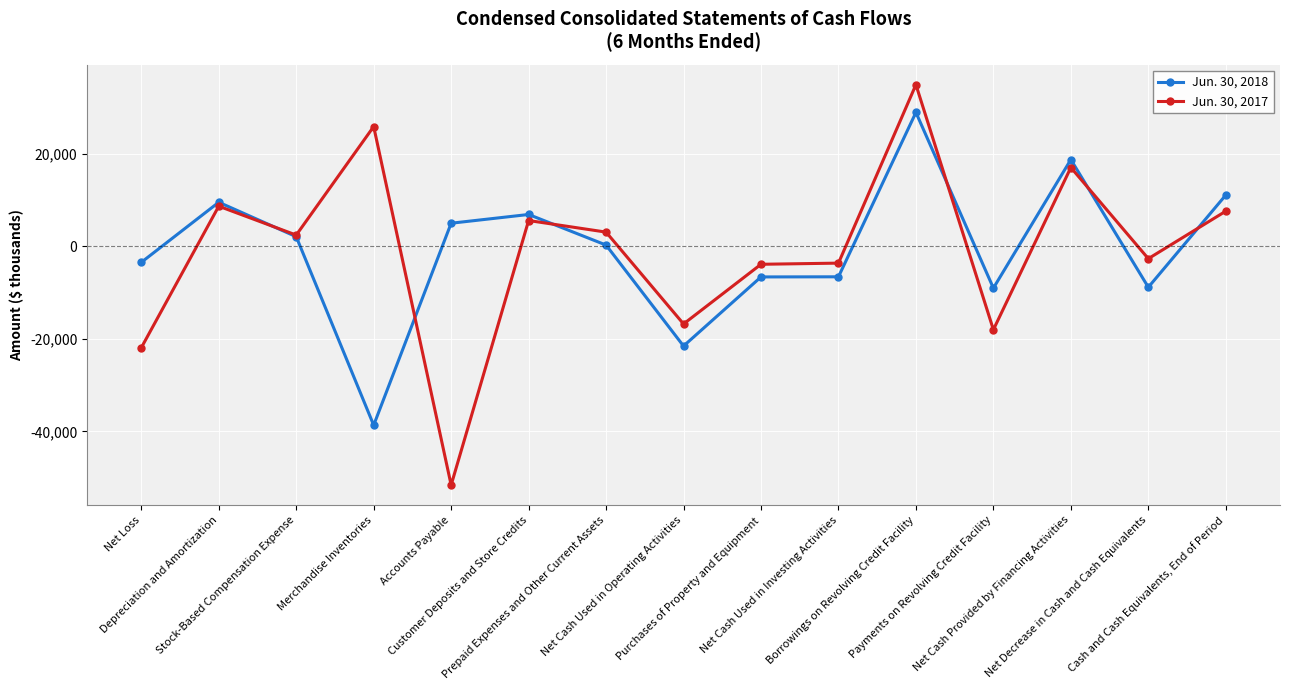

True or false: Jun. 30, 2017 has more than 1 interior local peaks.

True